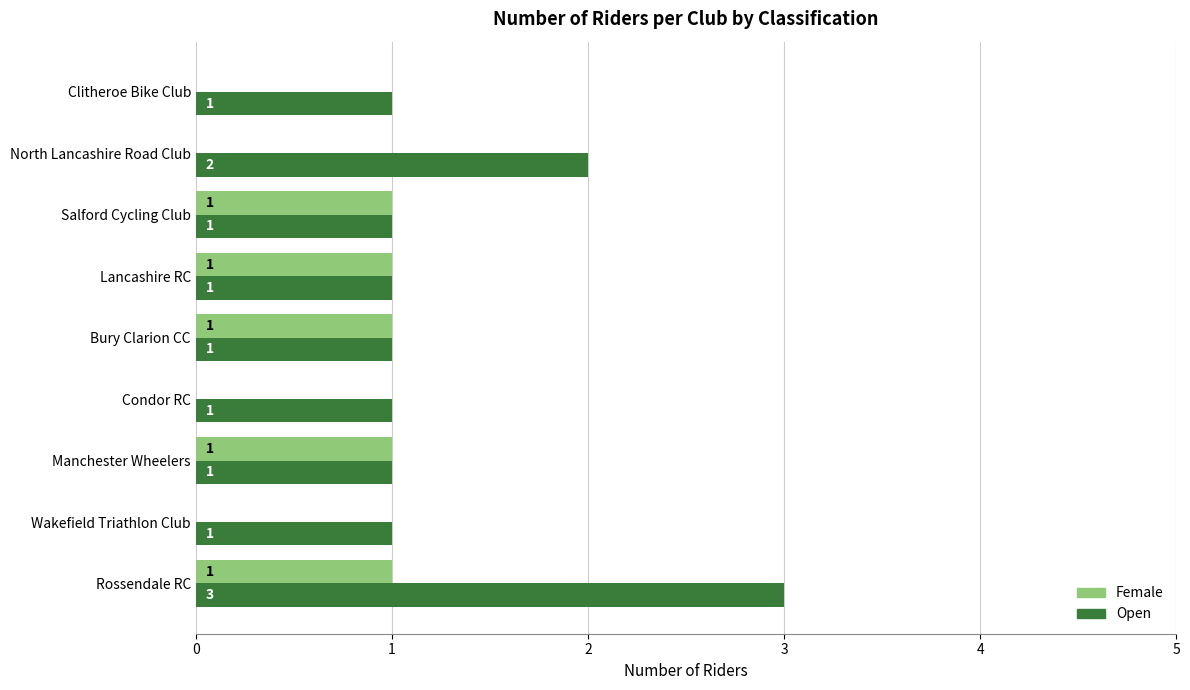

Is it true that Open equals 1 at Lancashire RC?

True